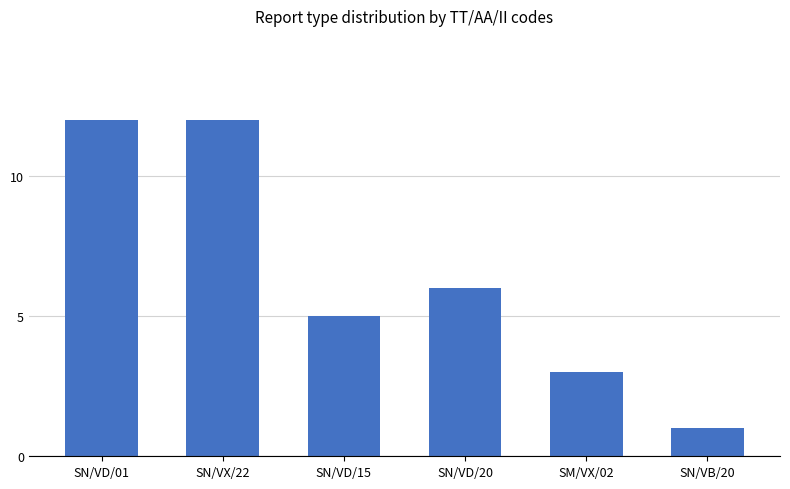

Approximately how many times larger is the value at SN/VX/22 compared to SN/VD/15?

2.4